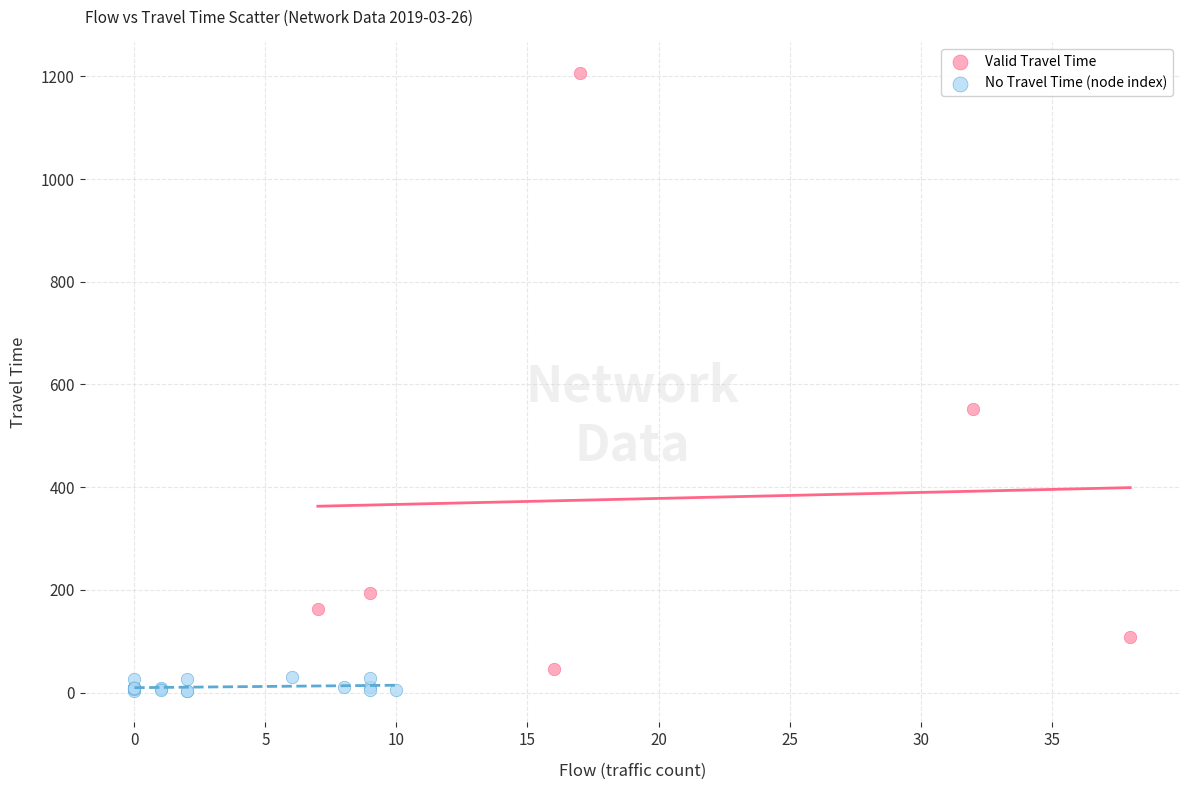

Which series reaches the maximum Y coordinate?

Valid Travel Time